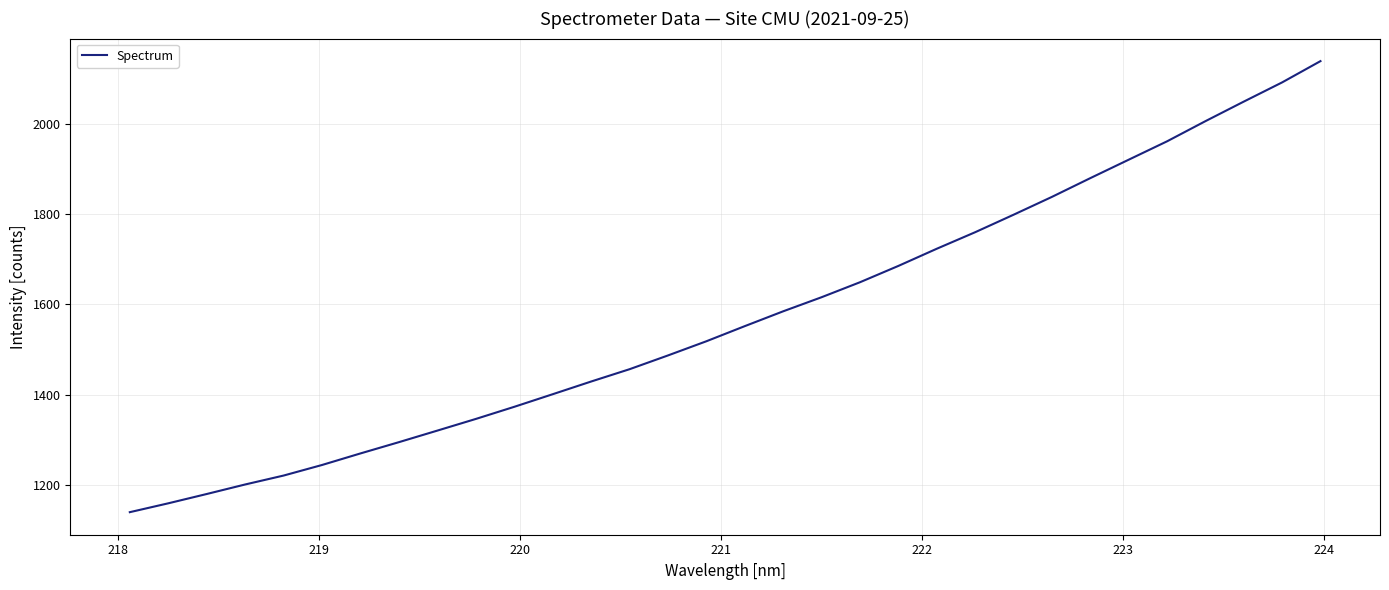

What is the maximum value shown in the chart?

2138.1